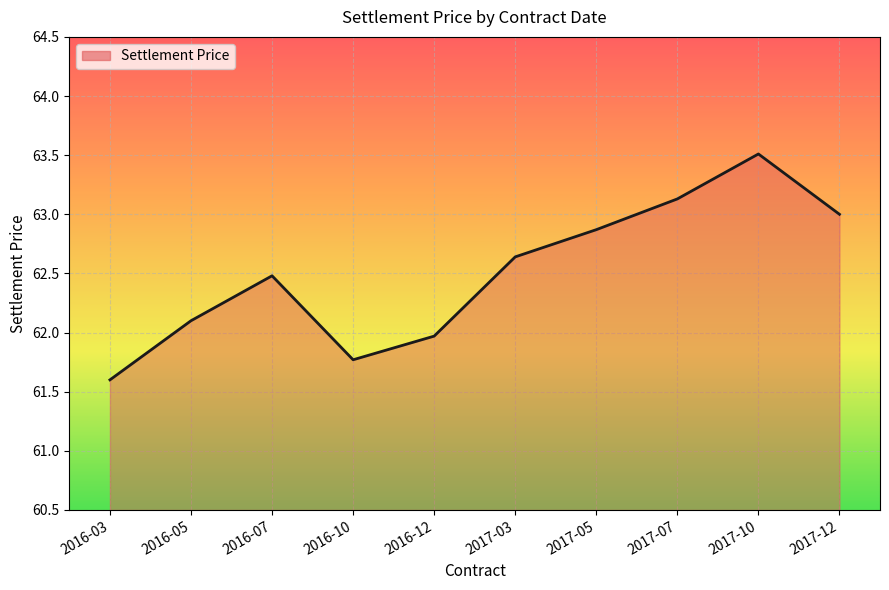

List the labels in order of value, smallest first.

2016-03, 2016-10, 2016-12, 2016-05, 2016-07, 2017-03, 2017-05, 2017-12, 2017-07, 2017-10